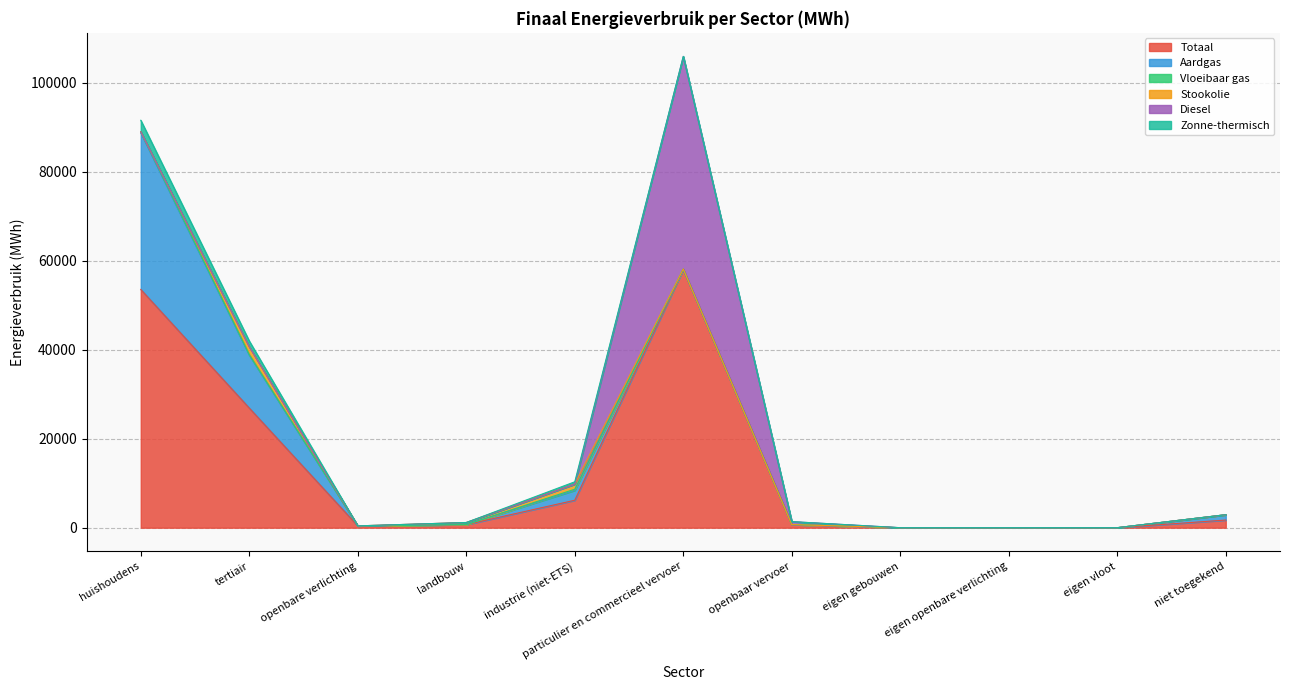

What position from the right is landbouw?

8